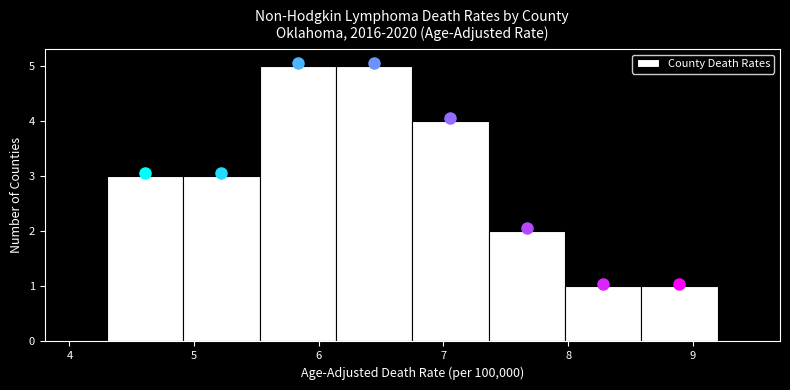

How tall is the bar that spans 4.9 to 5.5 on the x-axis? Neither the bar edges nor the heights are printed on the chart, so give them approximately, as read against the axes.

3